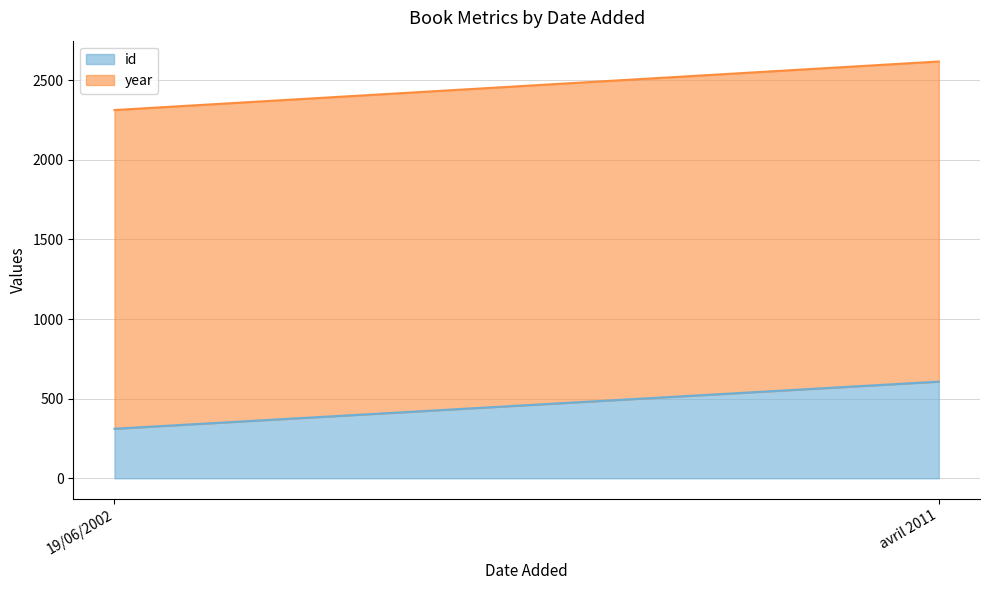

What is the sum of all id values?

918